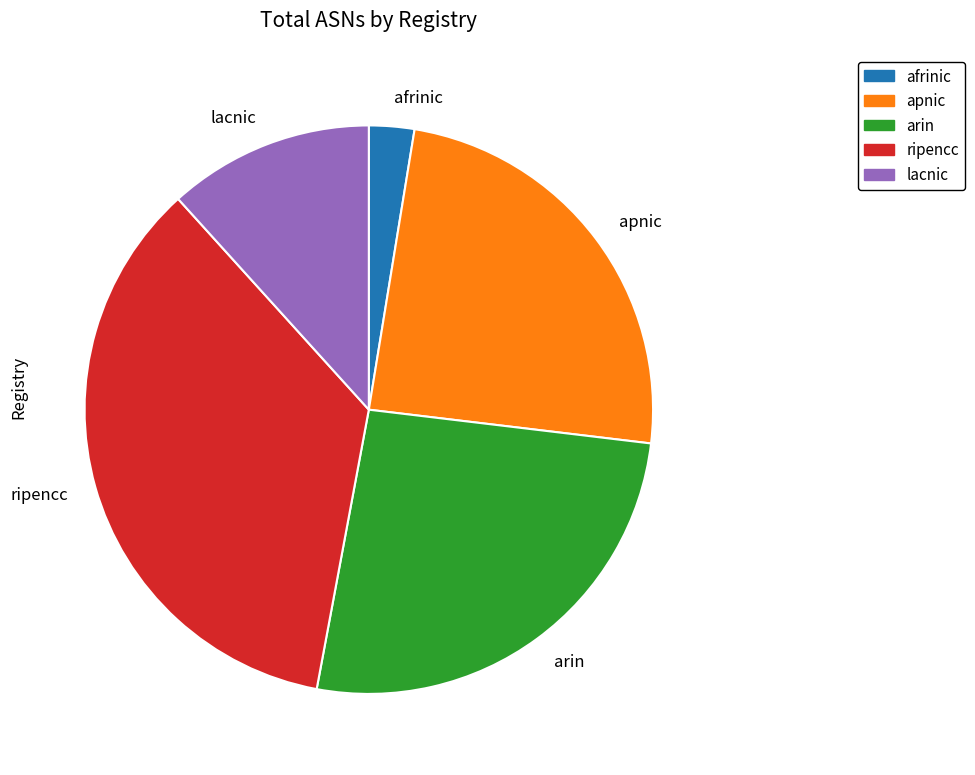

Rank the categories by value from highest to lowest.

ripencc, arin, apnic, lacnic, afrinic